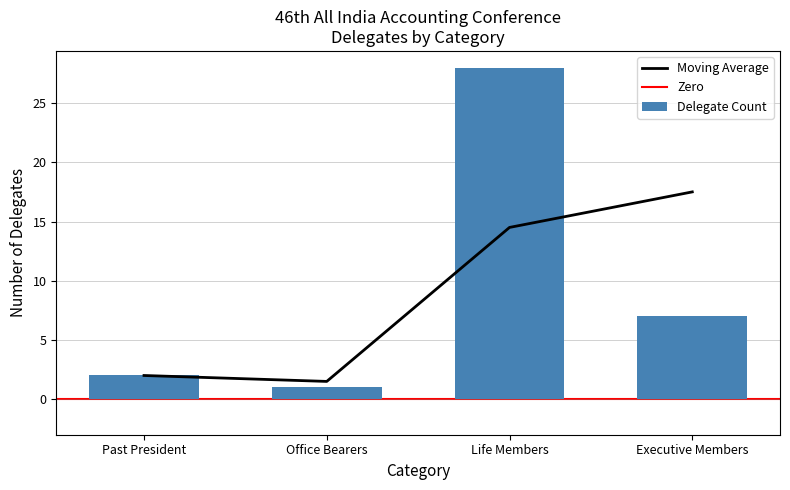

At which category does the chart reach its peak across all series?

Life Members